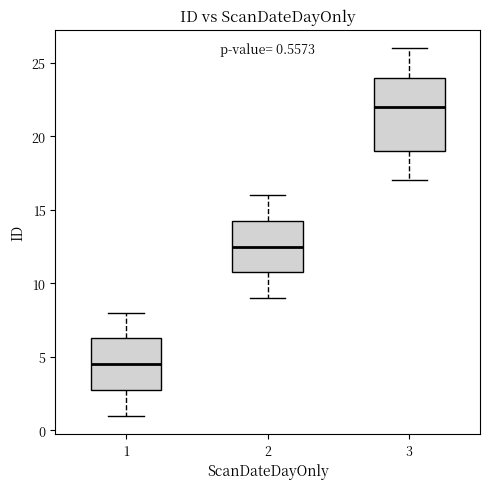

Which box's median line is the highest?

3